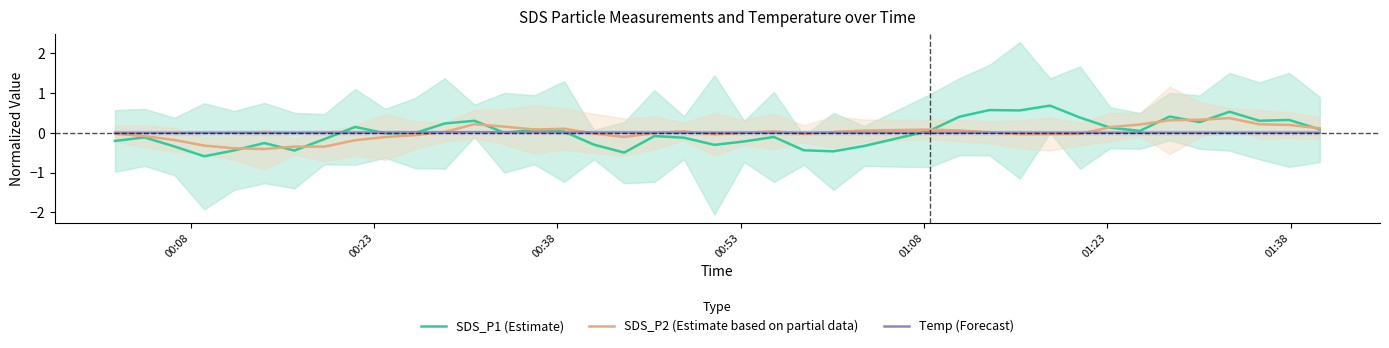

In SDS_P2 (Estimate based on partial data), how many points are higher than both neighbors (excluding endpoints)?

6